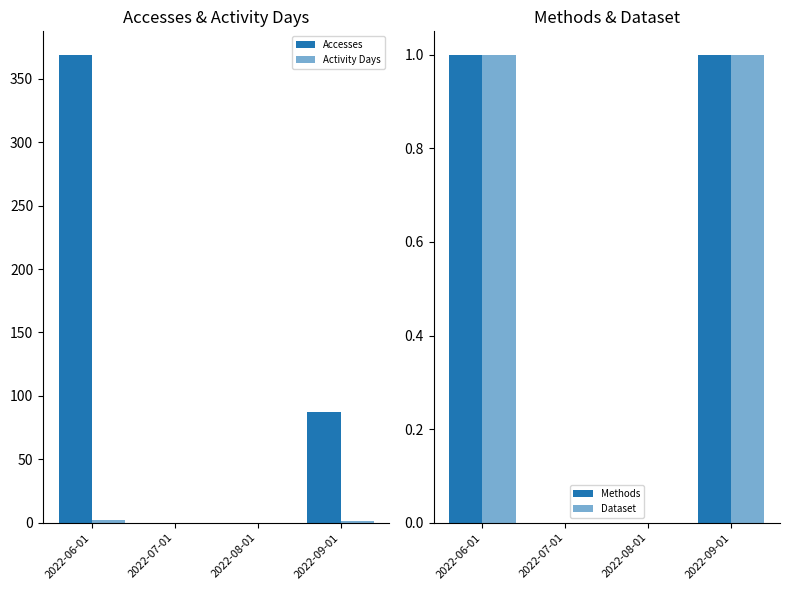

Is the value of Dataset at 2022-06-01 greater than the value of Activity Days at 2022-06-01?

No